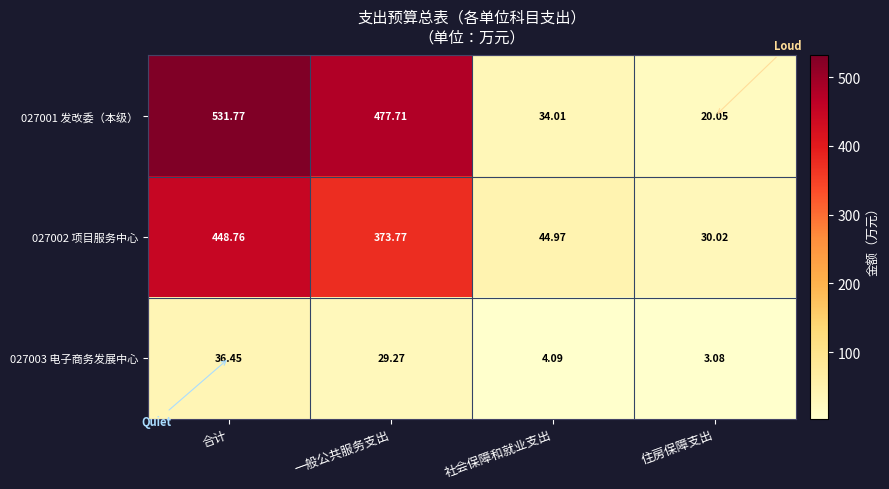

At which label does 027001 发改委（本级） reach its minimum?

住房保障支出